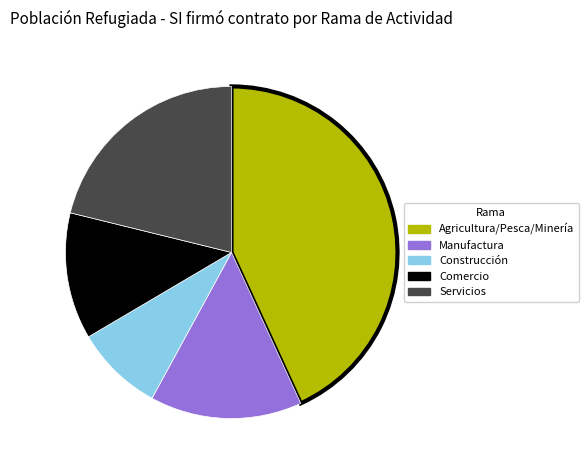

What is the smallest slice in the pie chart?

Construcción